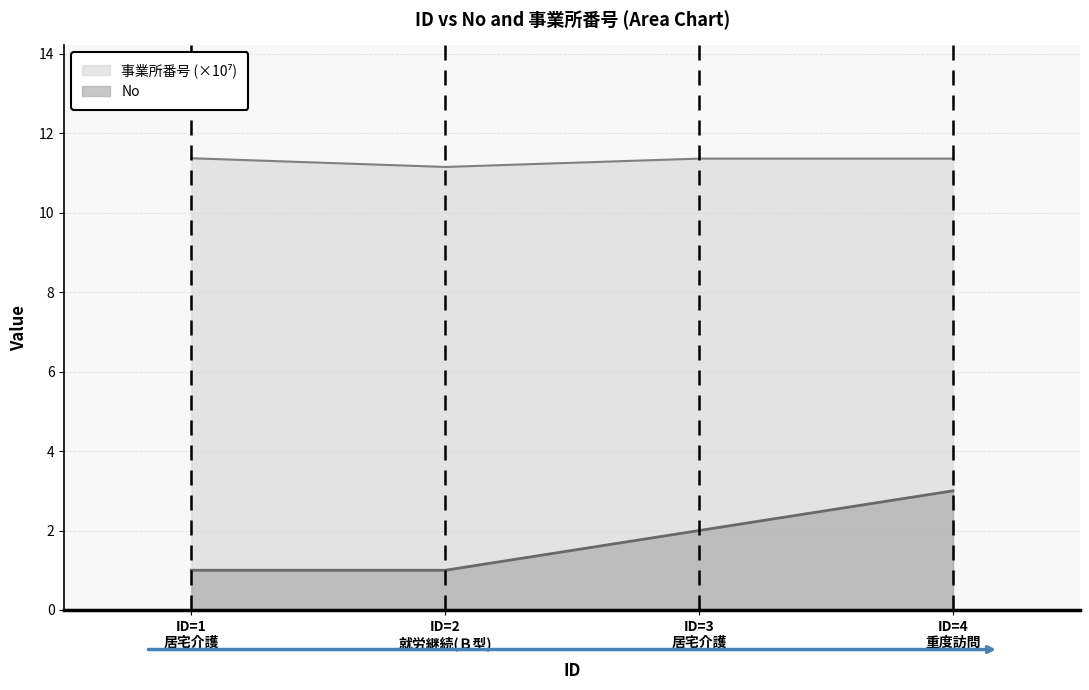

What is the value of the 事業所番号_scaled point at the 4th from the left?

11.4